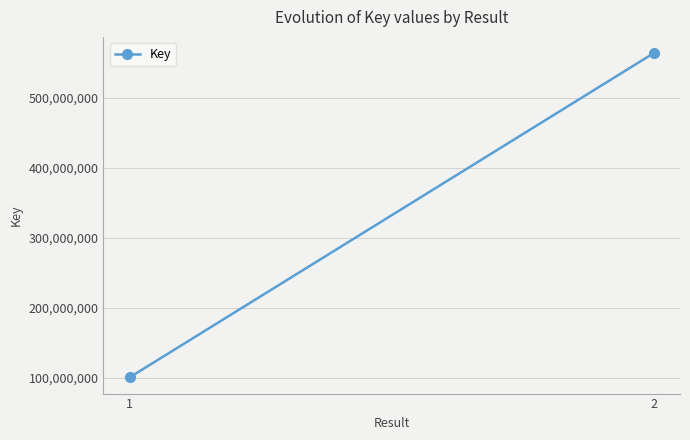

Which label corresponds to the smallest value in the chart?

1